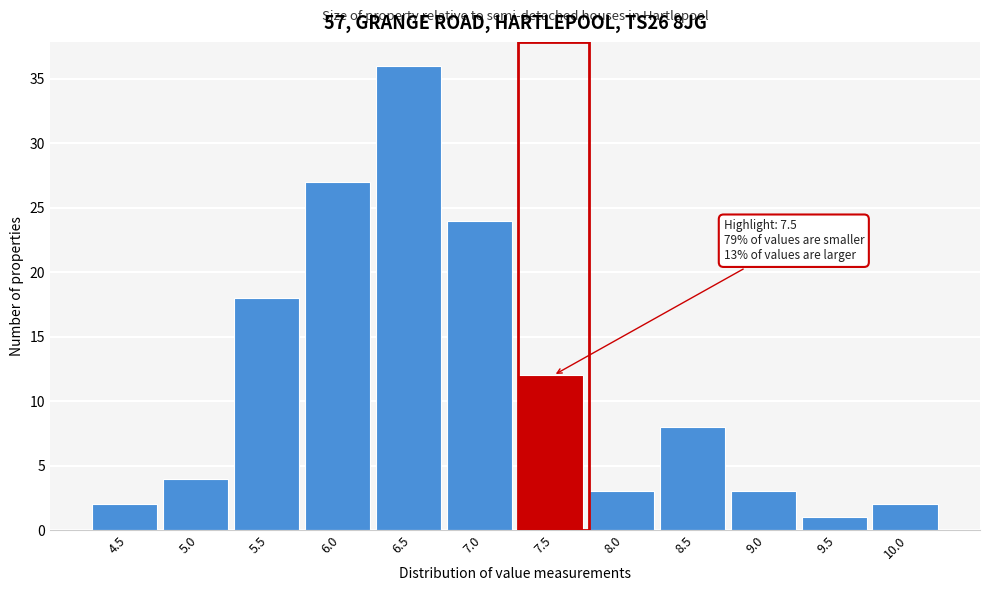

Reading left to right, what are all the values shown in this chart?

4.5=2	5.0=4	5.5=18	6.0=27	6.5=36	7.0=24	7.5=12	8.0=3	8.5=8	9.0=3	9.5=1	10.0=2